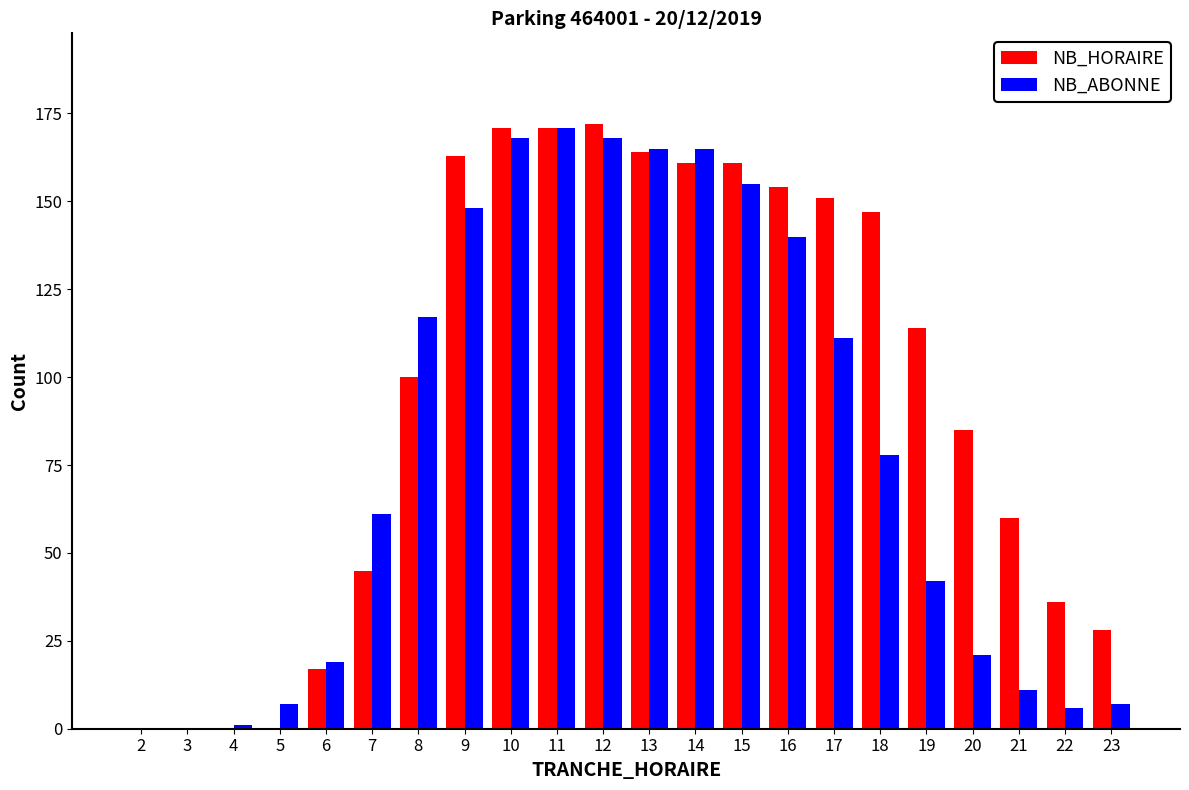

Which series changed the most between 17 and 21?

NB_ABONNE